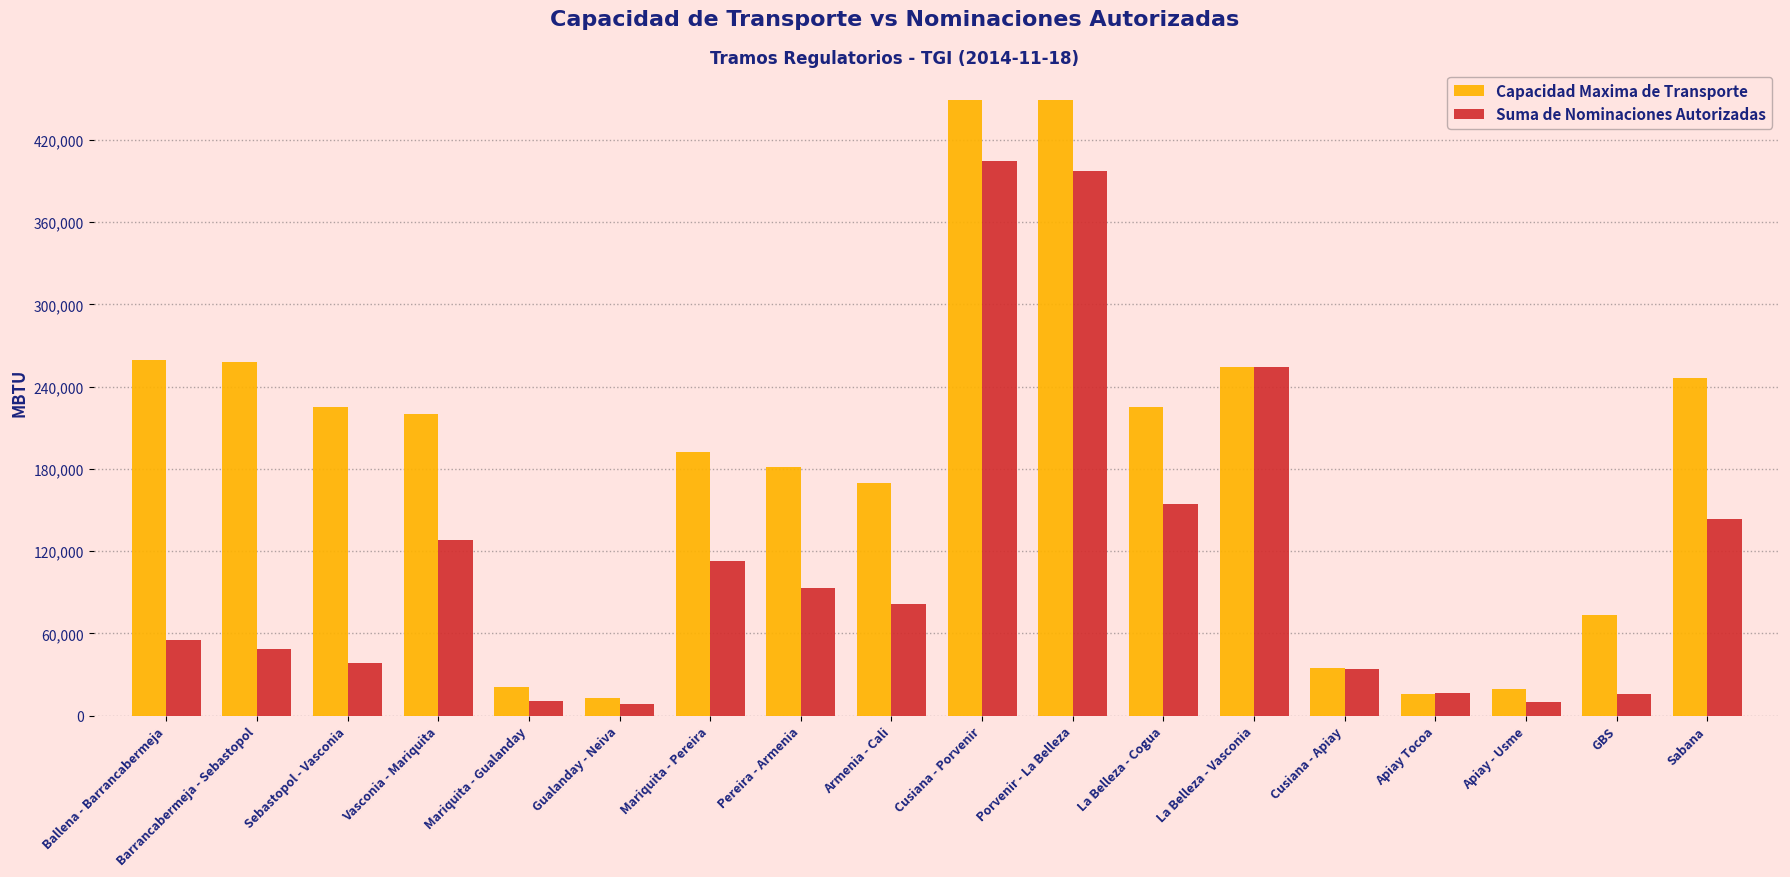

What is the highest value of the Suma de Nominaciones Autorizadas series?

404584.0